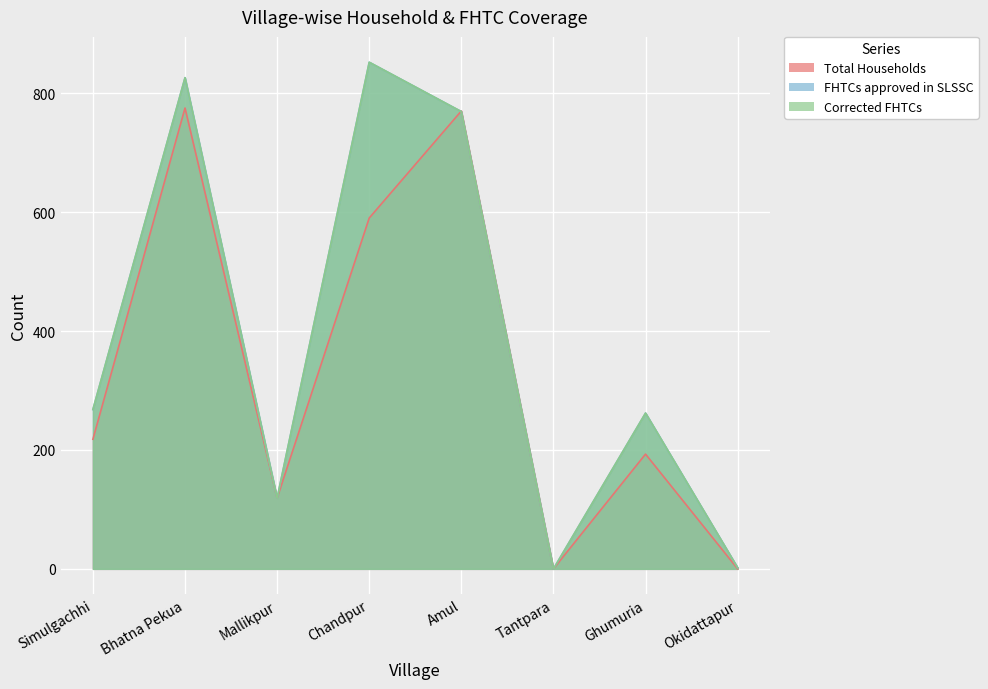

At which label is Corrected FHTCs closest to 426?

Simulgachhi